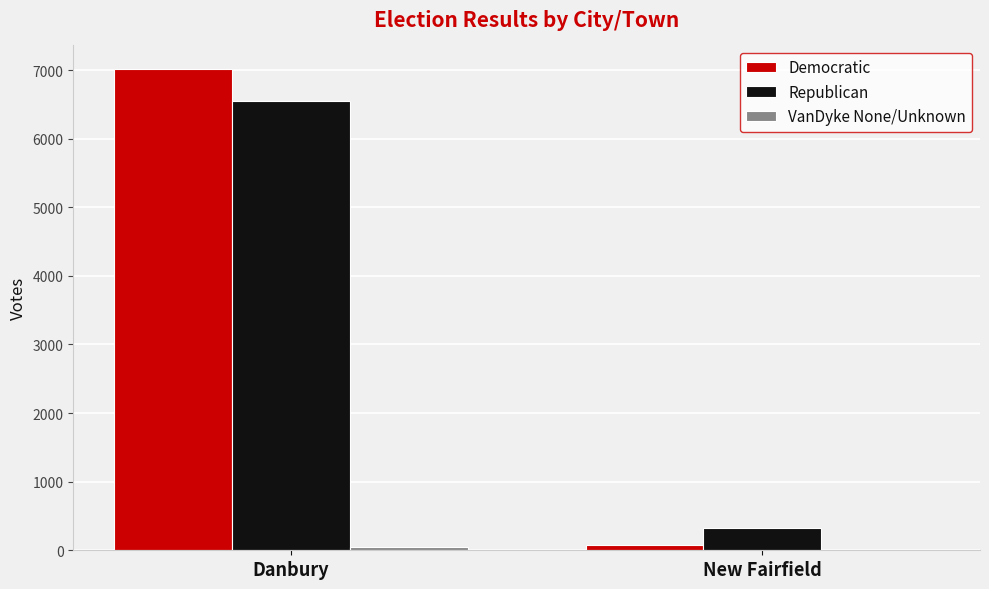

What is the highest value of the Republican series?

6543